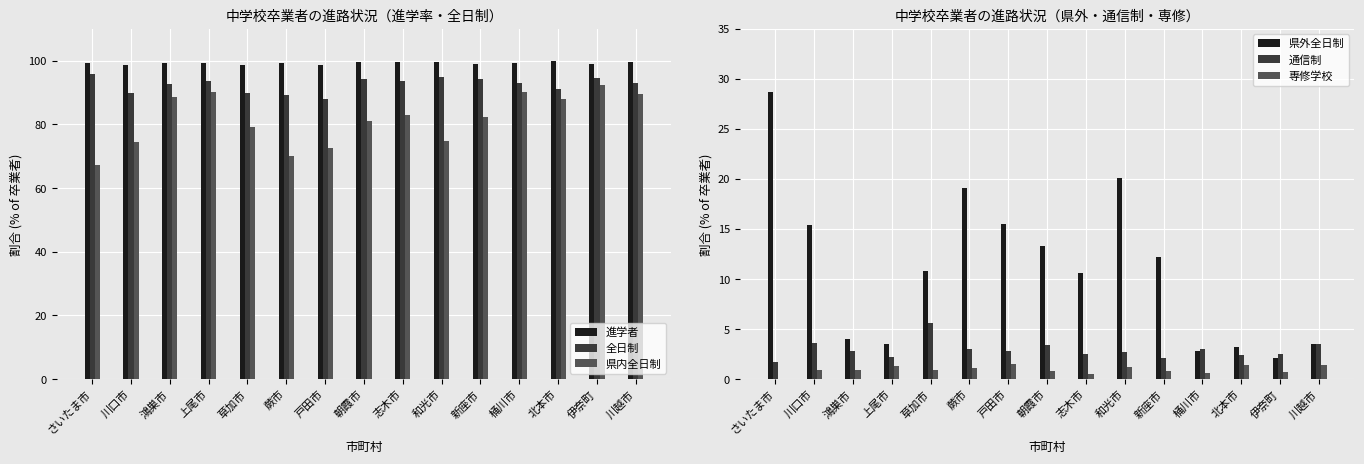

Reading left to right, list all the values displayed in this chart.

進学者: 99.4	98.5	99.3	99.3	98.7	99.1	98.7	99.5	99.5	99.7	99.0	99.4	99.8	99.1	99.5
全日制: 96.0	89.9	92.6	93.7	89.8	89.2	88.1	94.4	93.6	94.8	94.4	93.1	91.2	94.5	93.0
県内全日制: 67.2	74.5	88.7	90.1	79.1	70.1	72.5	81.1	83.0	74.7	82.2	90.2	87.9	92.4	89.4
県外全日制: 28.7	15.4	4.0	3.5	10.8	19.1	15.5	13.3	10.6	20.1	12.2	2.9	3.2	2.1	3.5
通信制: 1.7	3.6	2.8	2.2	5.6	3.0	2.8	3.4	2.5	2.7	2.1	3.0	2.4	2.5	3.5
専修学校: 0.0	0.9	0.9	1.3	0.9	1.1	1.5	0.8	0.5	1.2	0.8	0.6	1.4	0.7	1.4